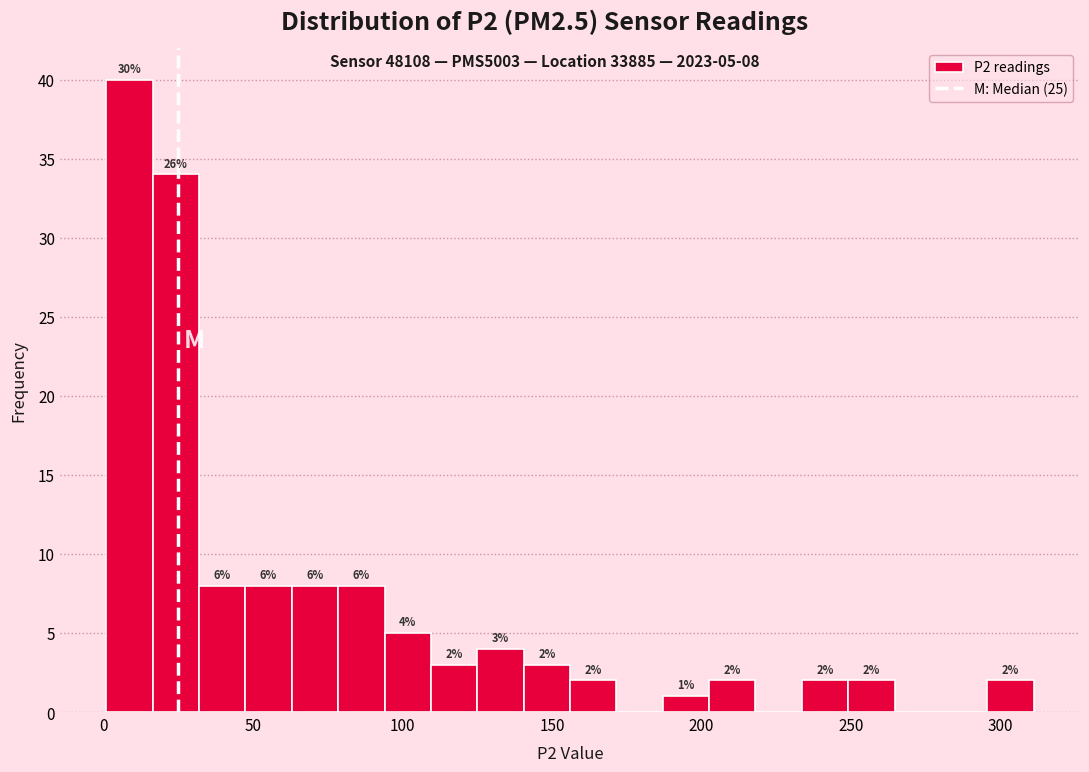

Read against the x-axis, roughly where is the centre of the tallest bar?

10